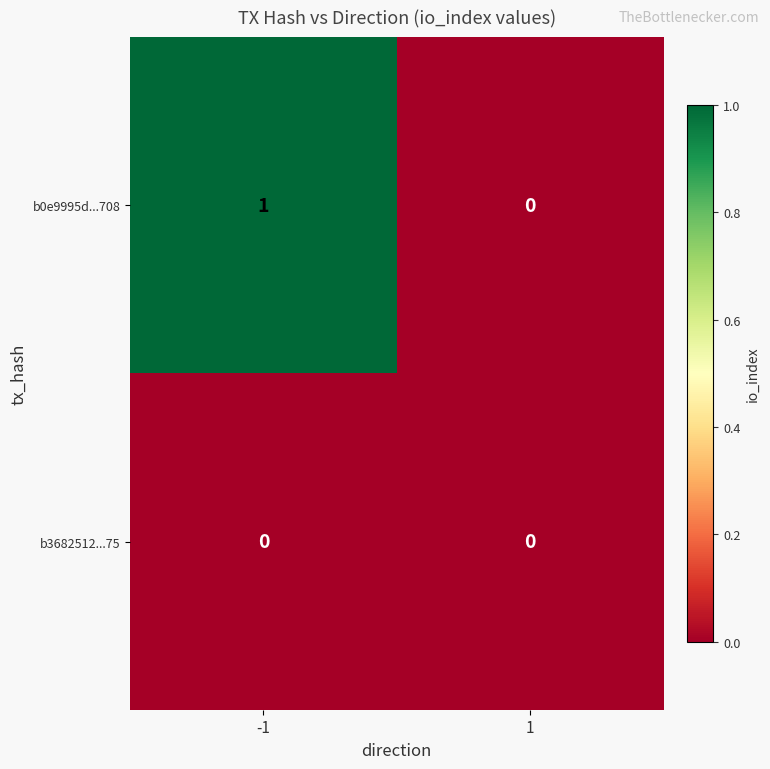

Reading left to right, list all the values displayed in this chart.

b0e9995d...708: 1	0
b3682512...75: 0	0